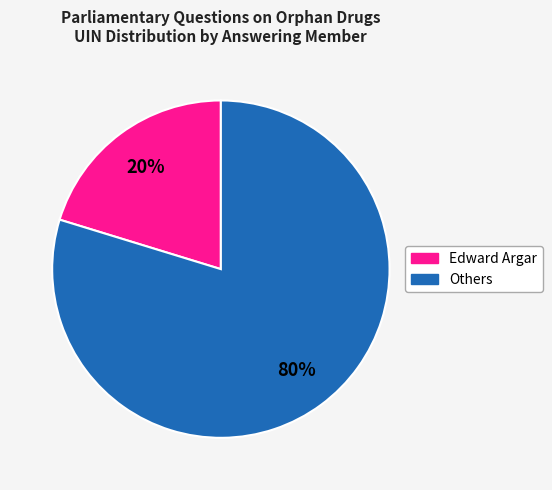

Rank the categories by value from lowest to highest.

Edward Argar, Others